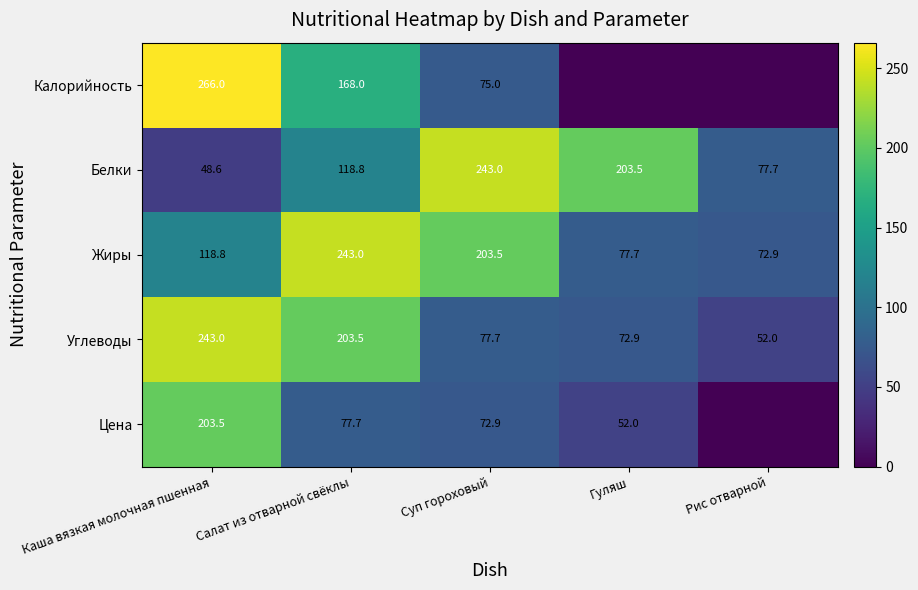

Count the number of categories in the chart.

5